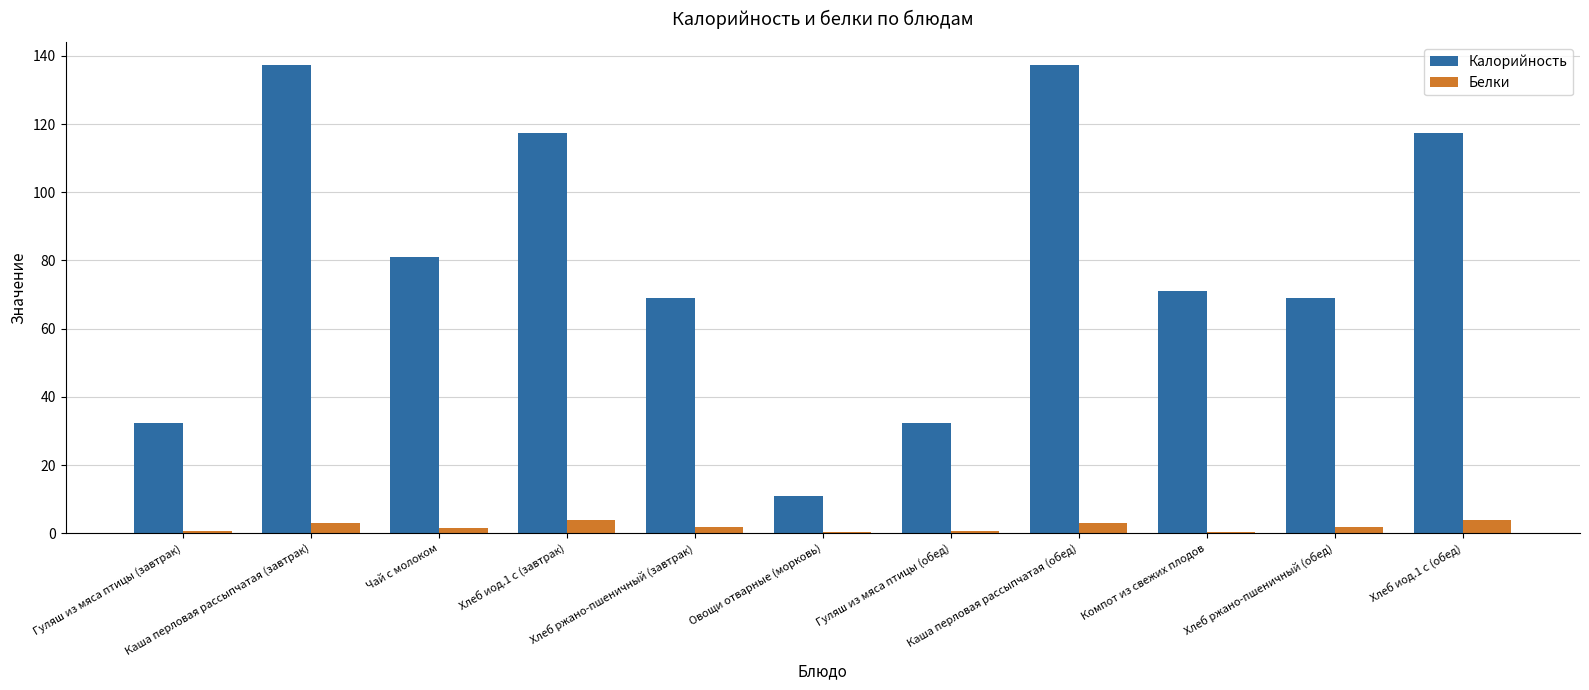

Which series has the largest total across all categories?

Калорийность